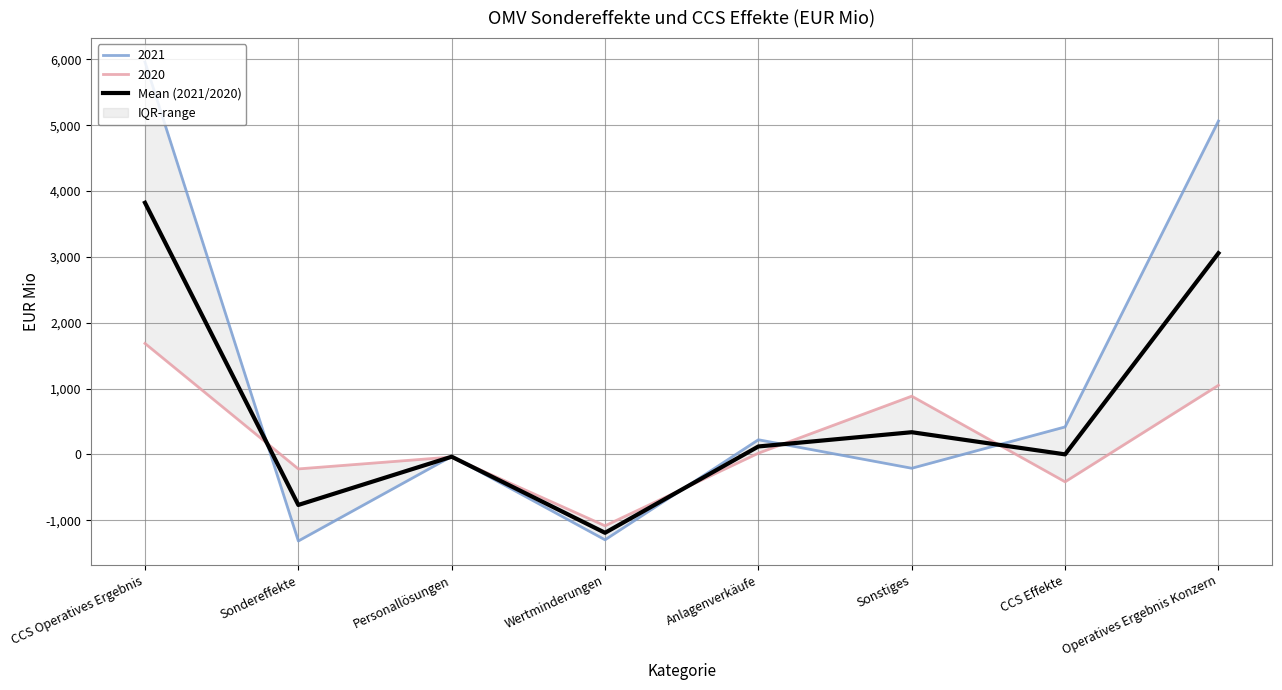

Reading left to right, transcribe all the data shown in this chart.

CCS Operatives Ergebnis=3823.5	Sondereffekte=-767.5	Personallösungen=-34.5	Wertminderungen=-1190.5	Anlagenverkäufe=121.0	Sonstiges=337.5	CCS Effekte=1.0	Operatives Ergebnis Konzern=3057.5